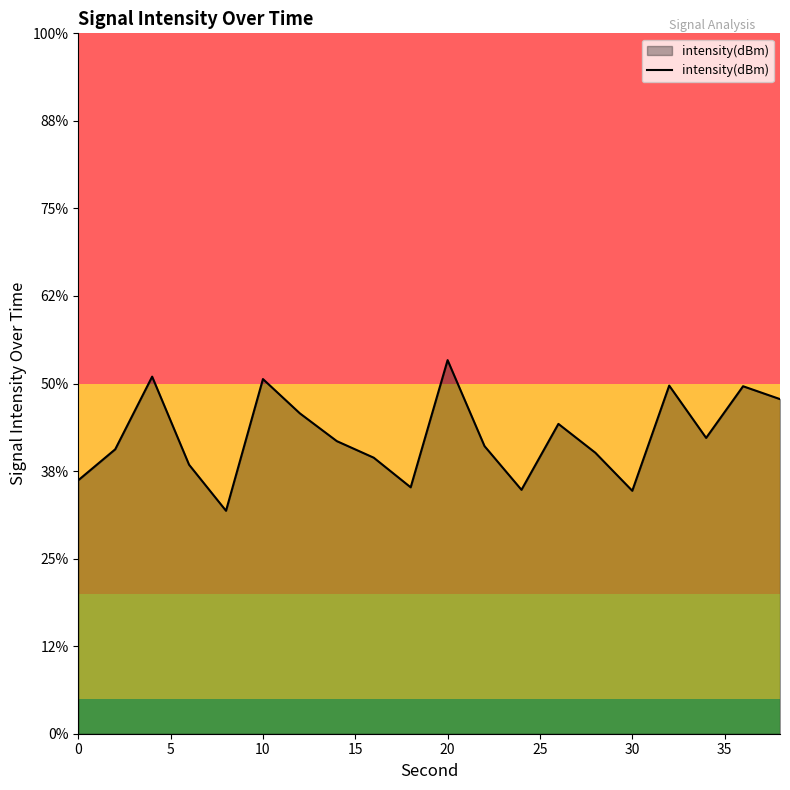

What is the value of the 10th point from the left?

-123.0